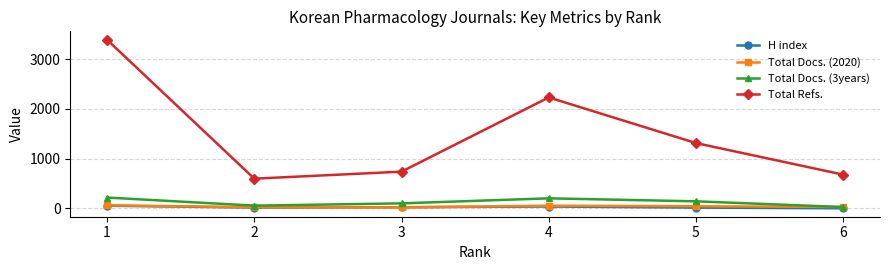

What are all the series names shown in the legend?

H index, Total Docs. (2020), Total Docs. (3years), Total Refs.